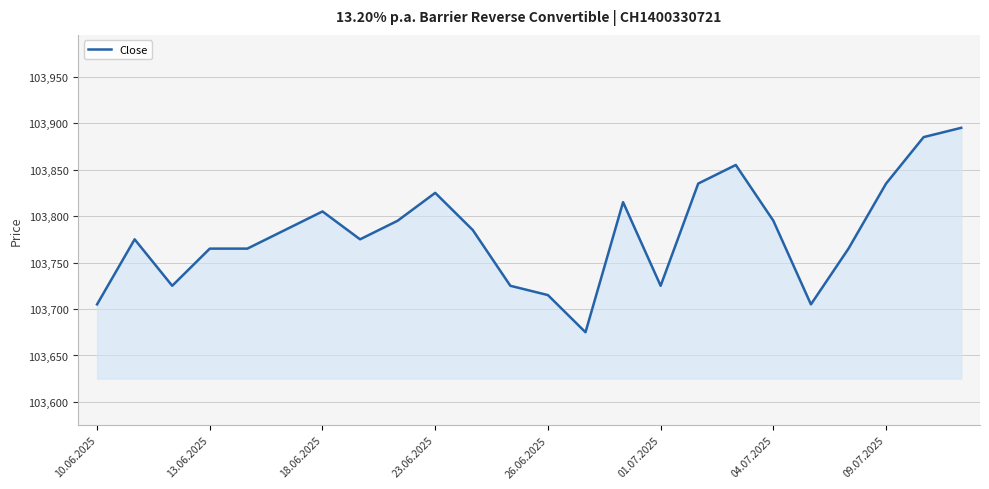

What is the difference between the maximum and minimum values?

220